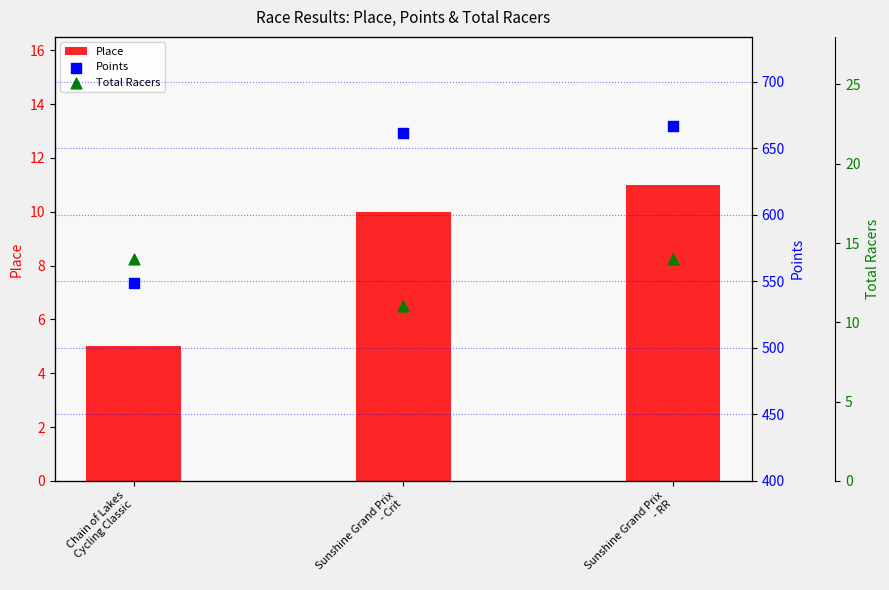

What is the total value across all series at Chain of Lakes
Cycling Classic?

567.7